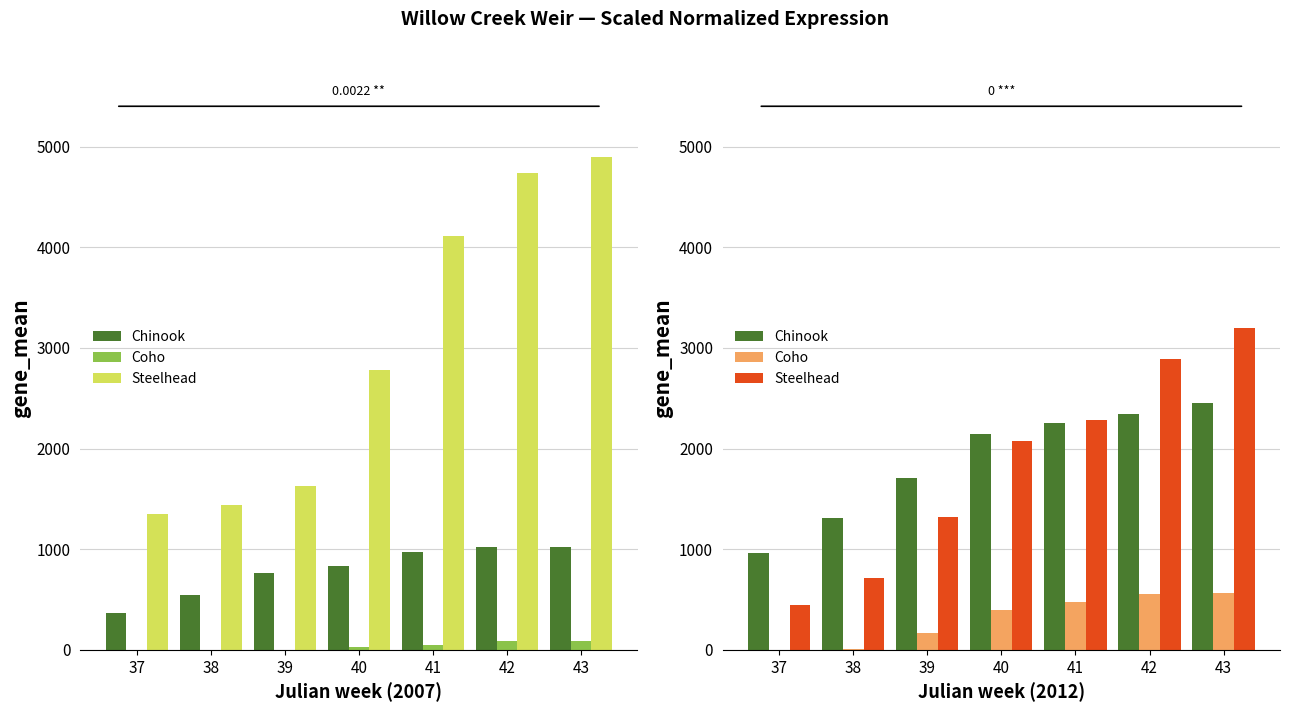

What is the difference between the highest and lowest values at 38?

1298